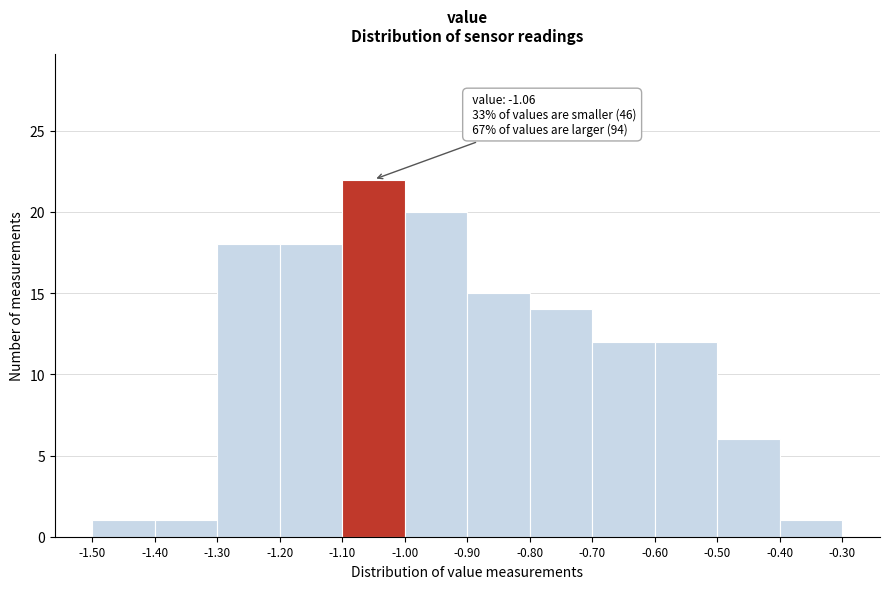

Over which range of the x-axis is the bar tallest?

-1.10 to -1.00